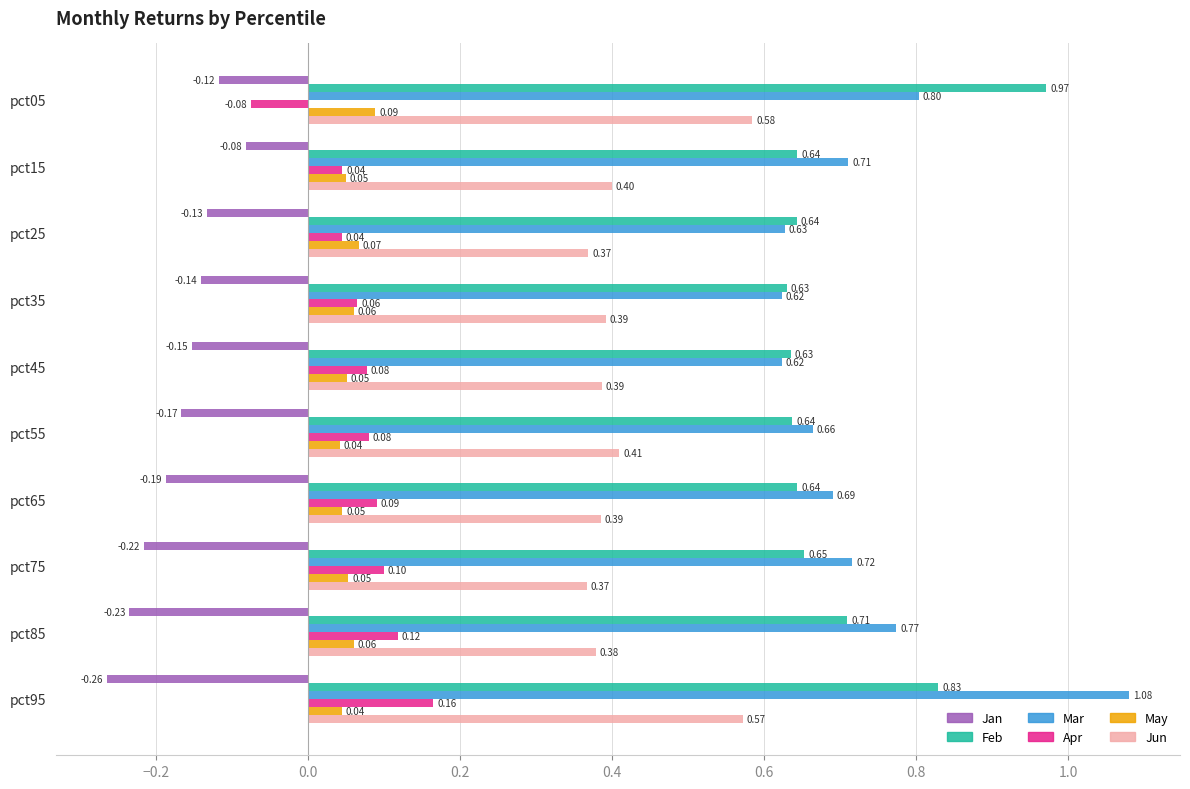

What is the total value across all series at pct95?

2.4